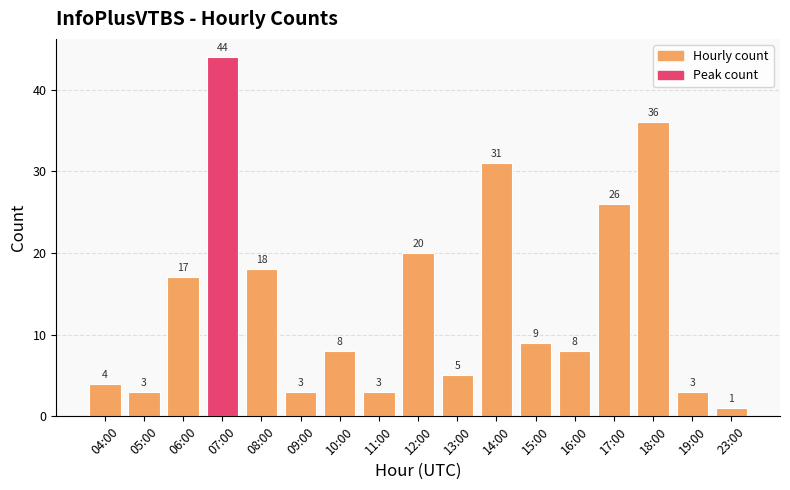

What is the maximum value shown in the chart?

44